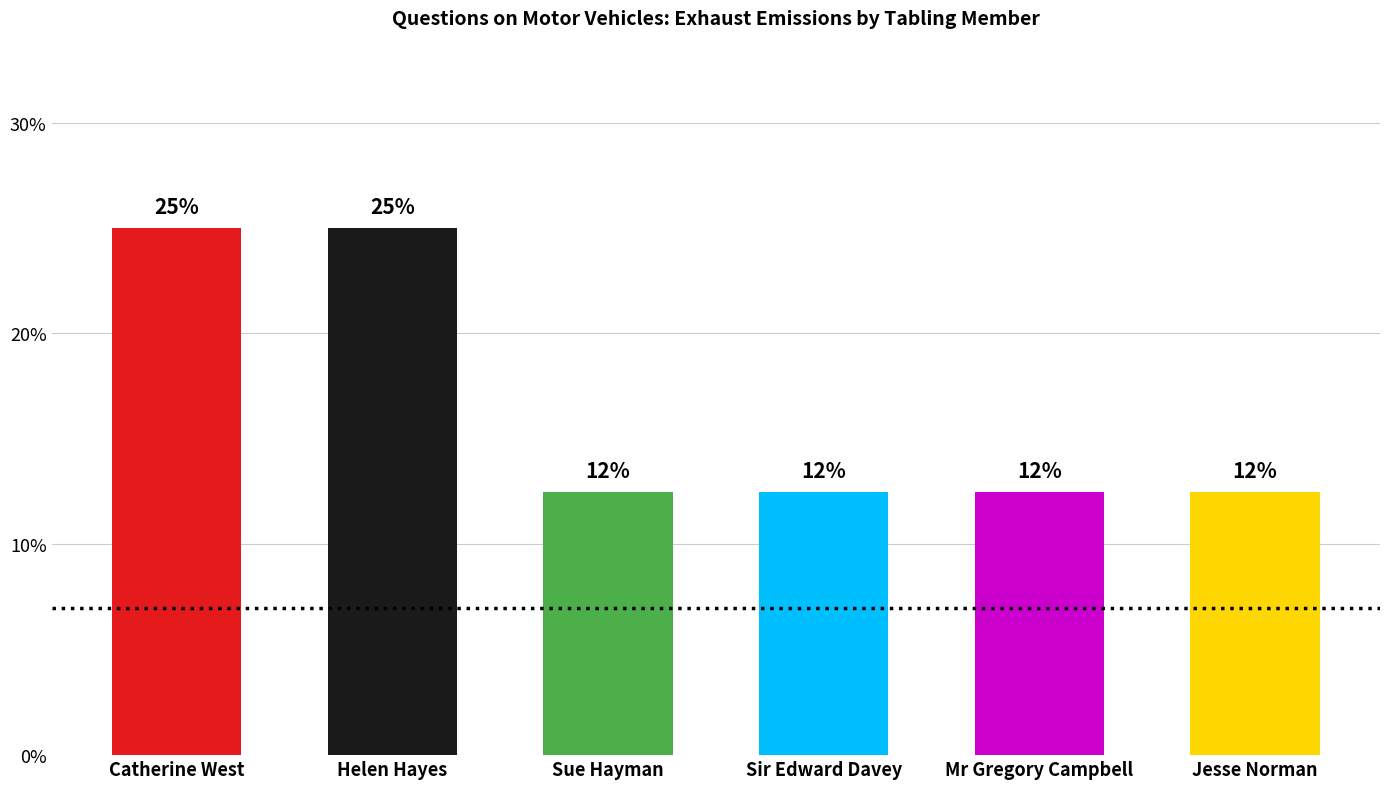

Does the chart contain any negative values?

No